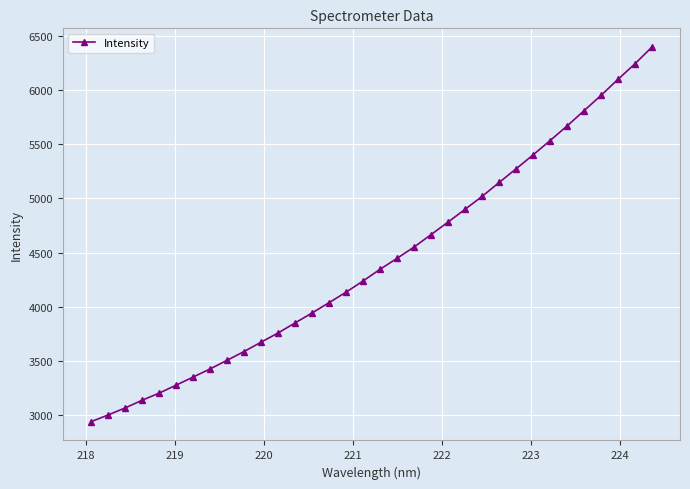

What is the greatest value displayed?

6394.9